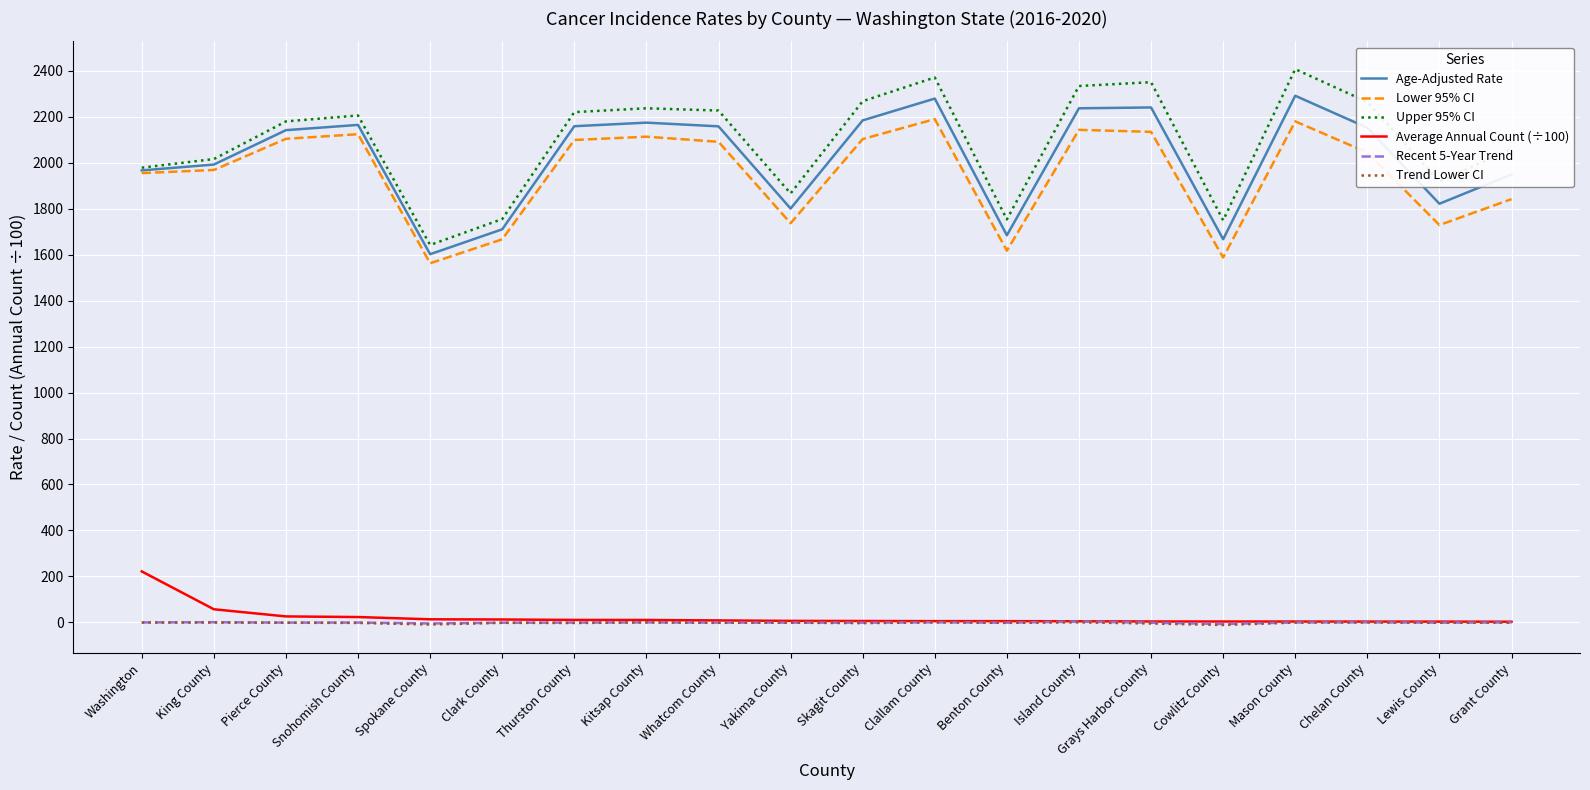

What is the difference between the maximum and second lowest values in the Upper 95% CI series?

658.0